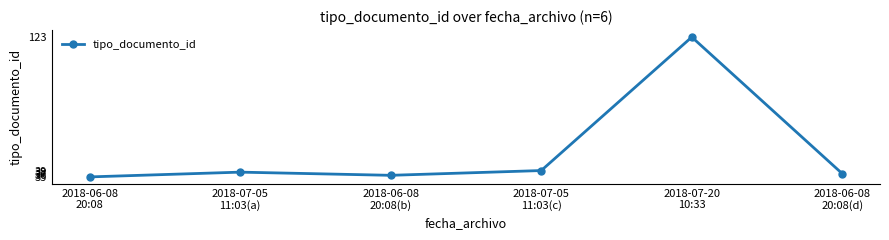

Does the chart display data point markers on the line(s)?

Yes